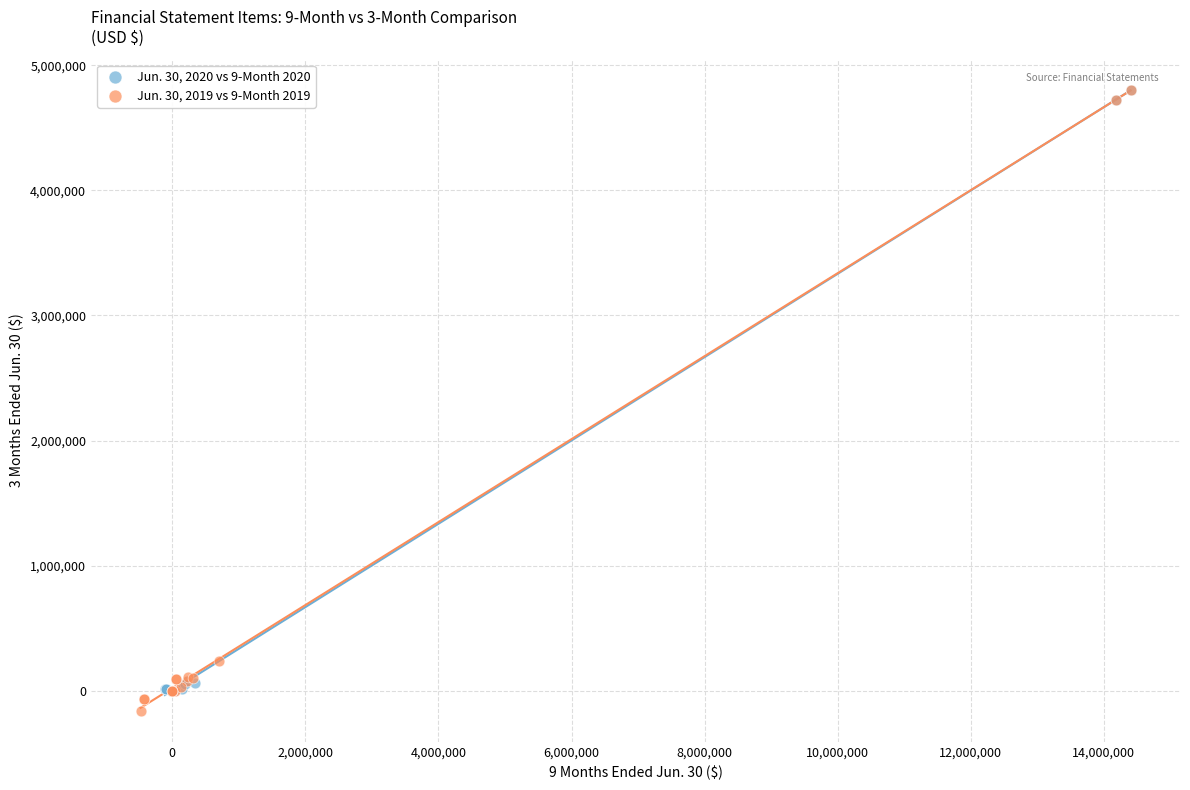

Which series has the largest Y range (max minus min)?

Jun. 30, 2019 vs 9-Month 2019